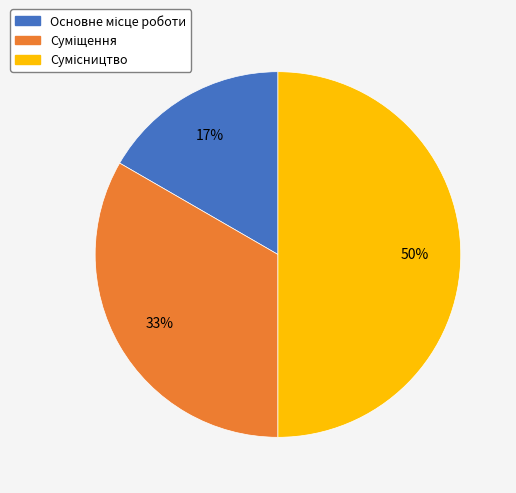

To the nearest percent, what is the average slice percentage?

33%